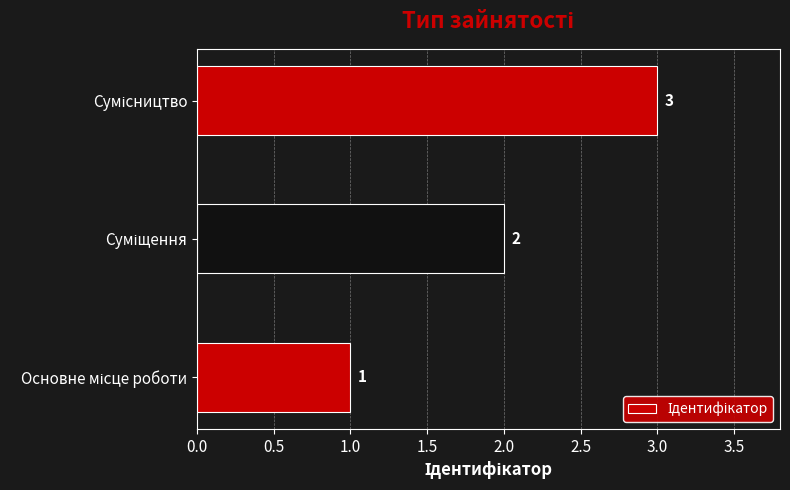

What is the difference between the maximum and minimum values?

2